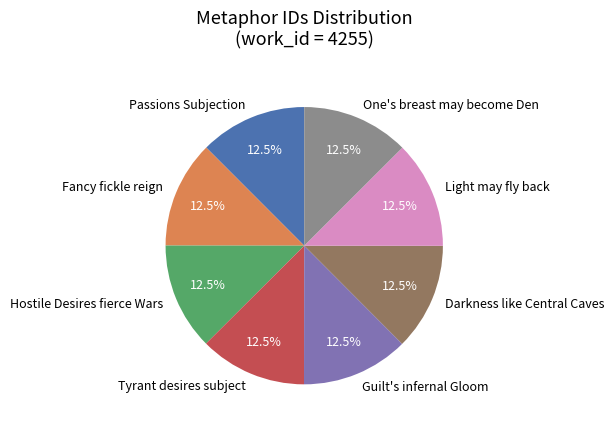

Is there any slice that represents more than half of the pie?

No